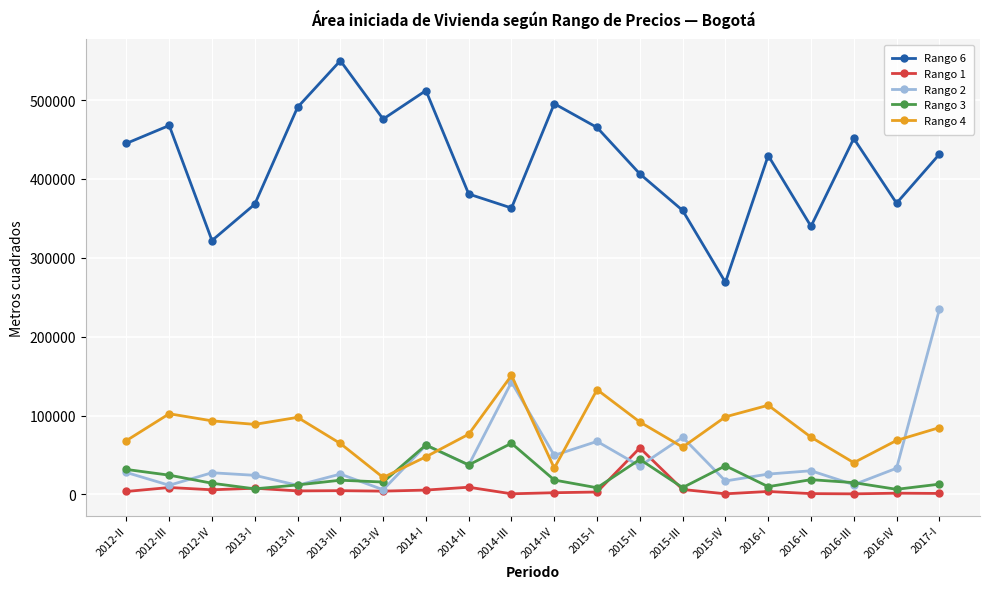

True or false: Rango 6 and Rango 2 cross at least once.

False